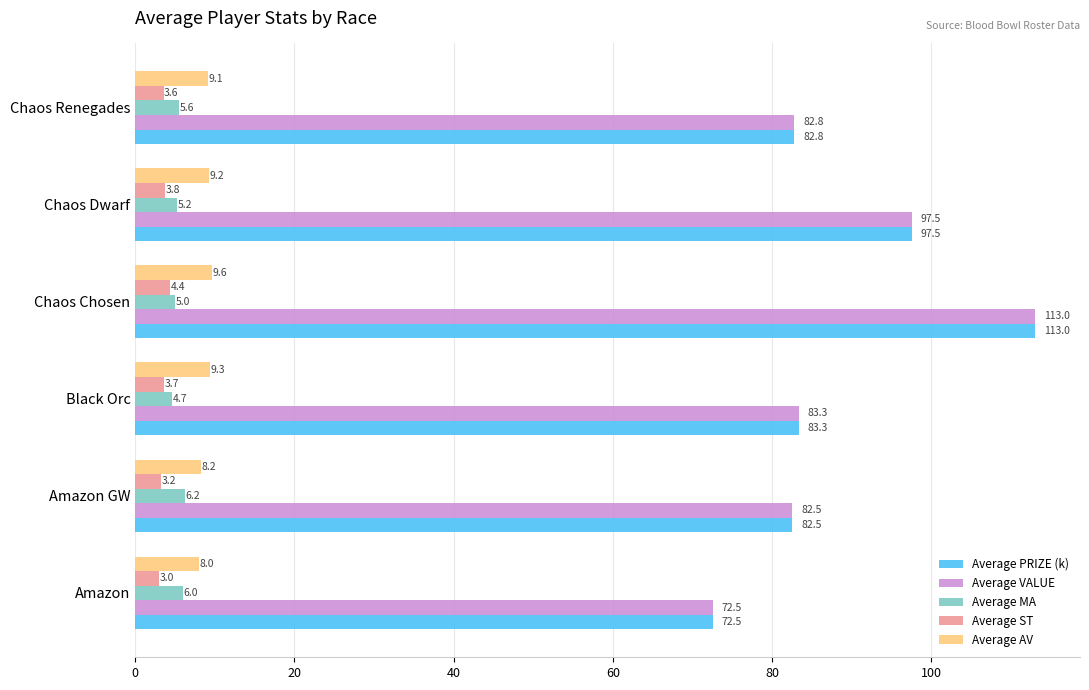

What is the lowest value of the Average MA series?

4.7